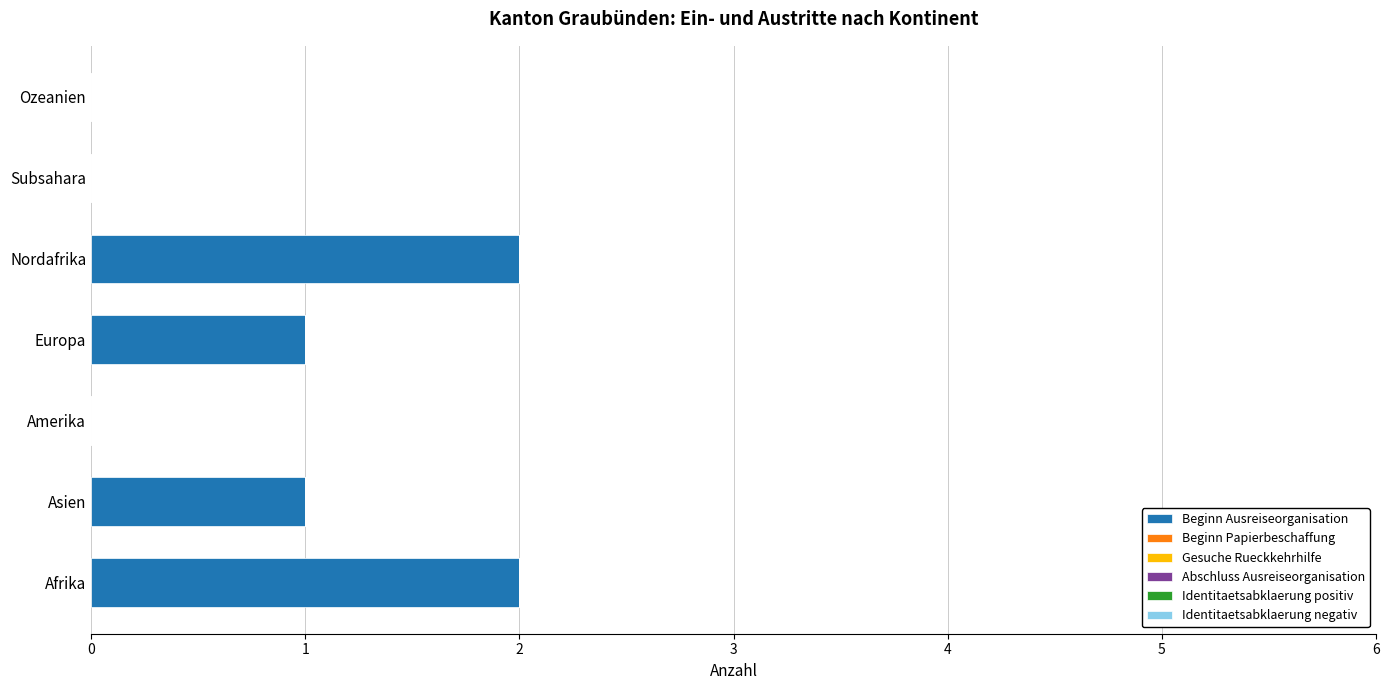

What is the change in value from Amerika to Europa?

+1